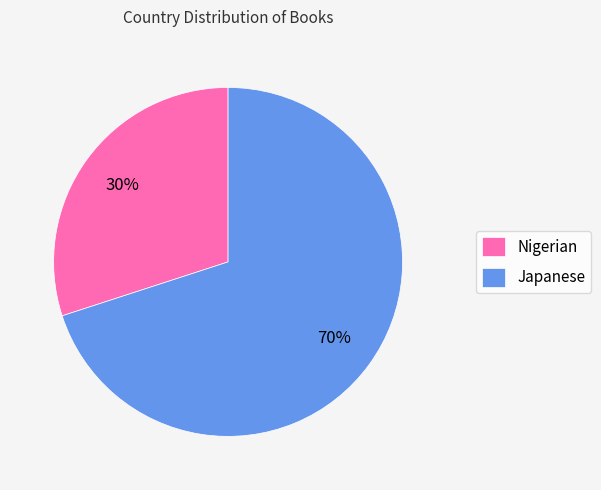

Do Nigerian and Japanese together represent more than half of the pie?

Yes